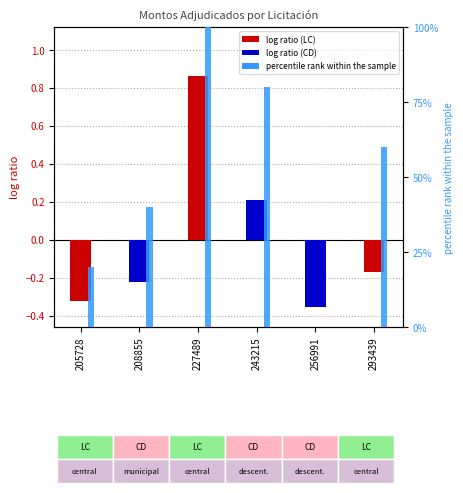

The chart shows a value of 1.4 at 243215. True or false?

False